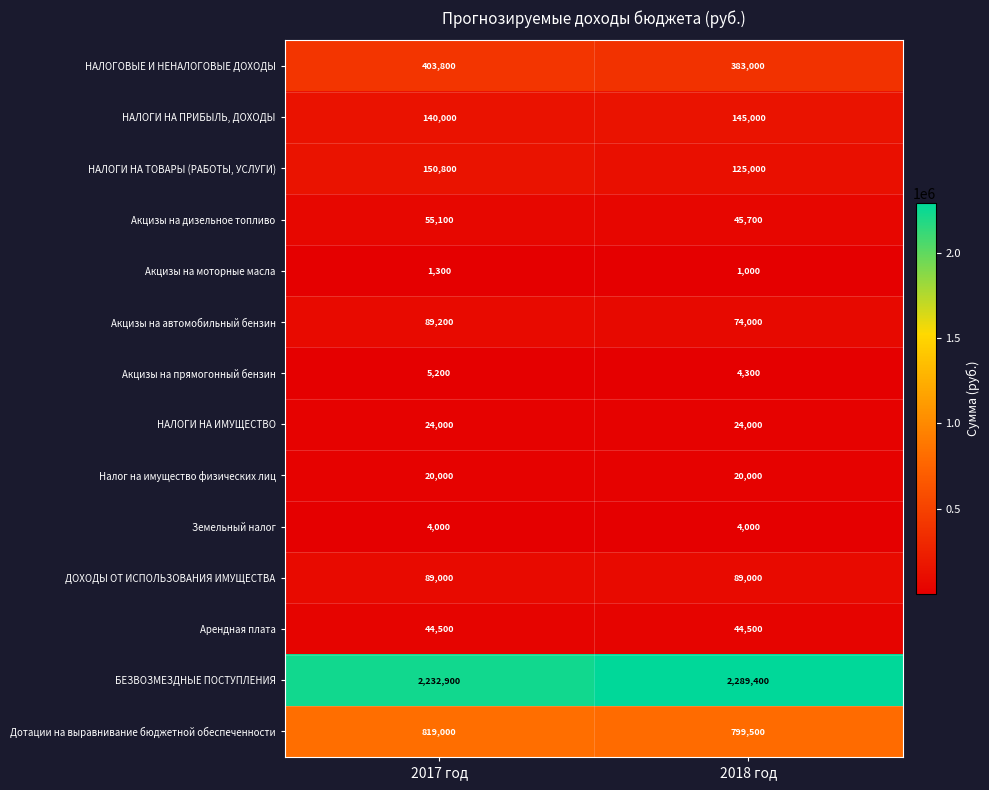

Which category has the lowest value in the Дотации на выравнивание бюджетной обеспеченности series?

2018 год